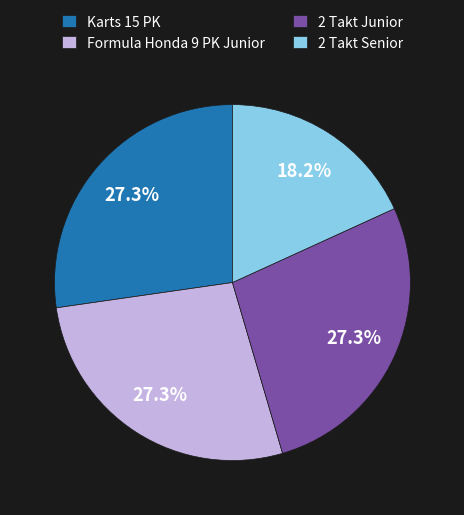

What percentage is the 2 Takt Senior slice, to the nearest percent?

18%